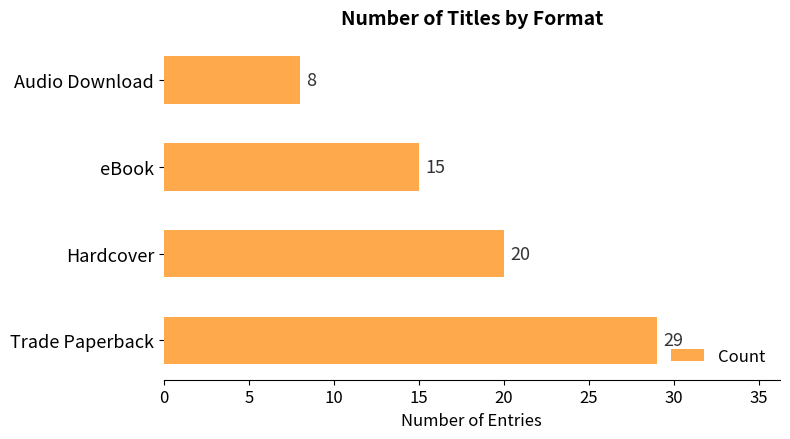

Where is the data nearest to the value 18?

Hardcover